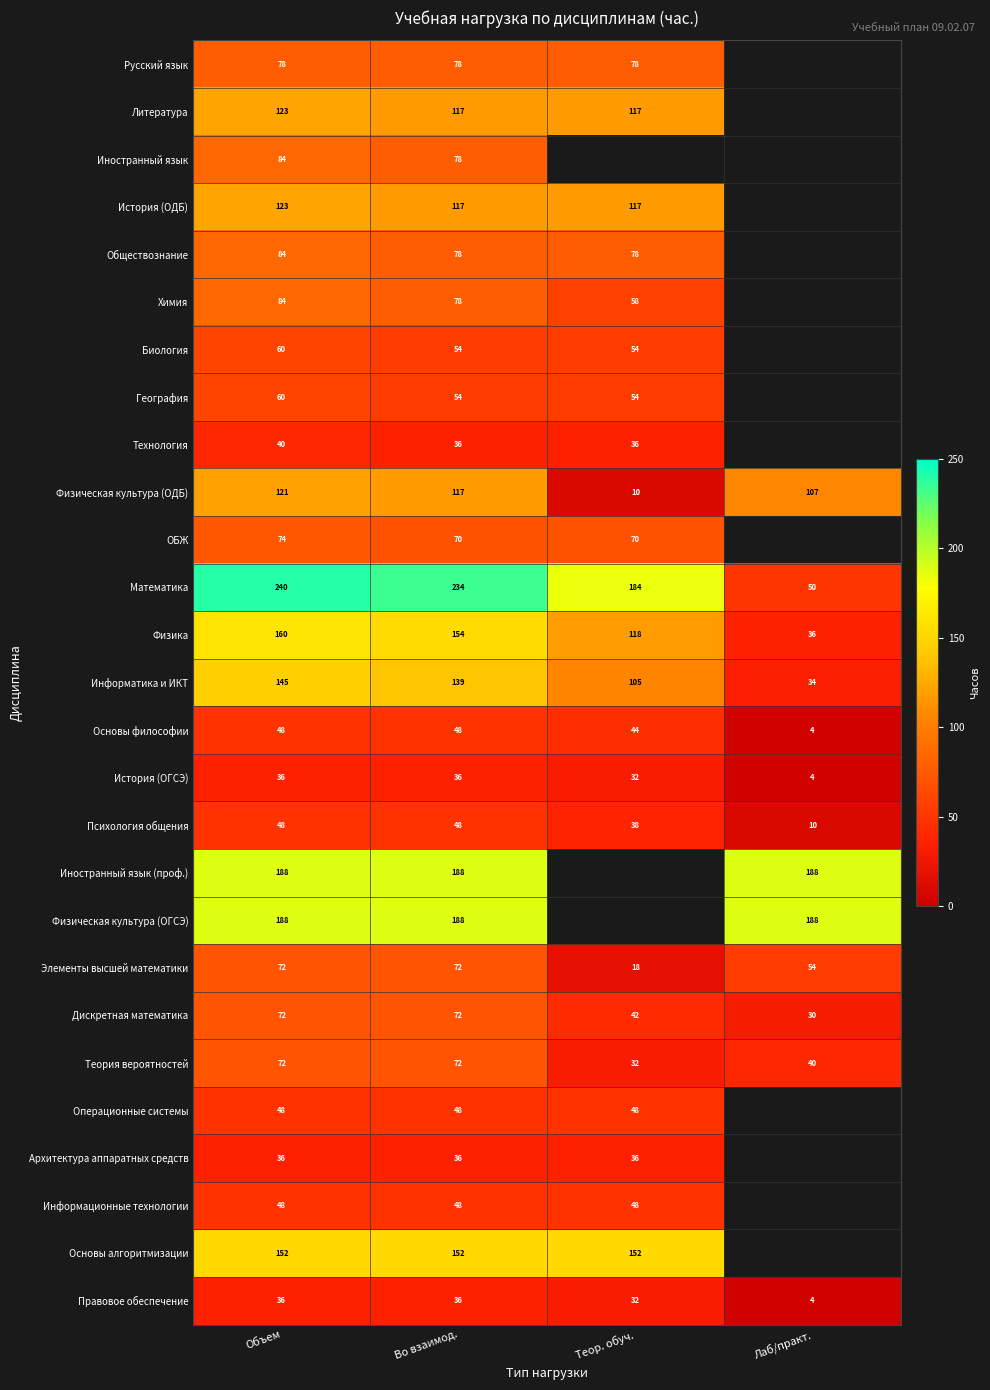

What is the difference between the second highest and minimum values in the Основы философии series?

44